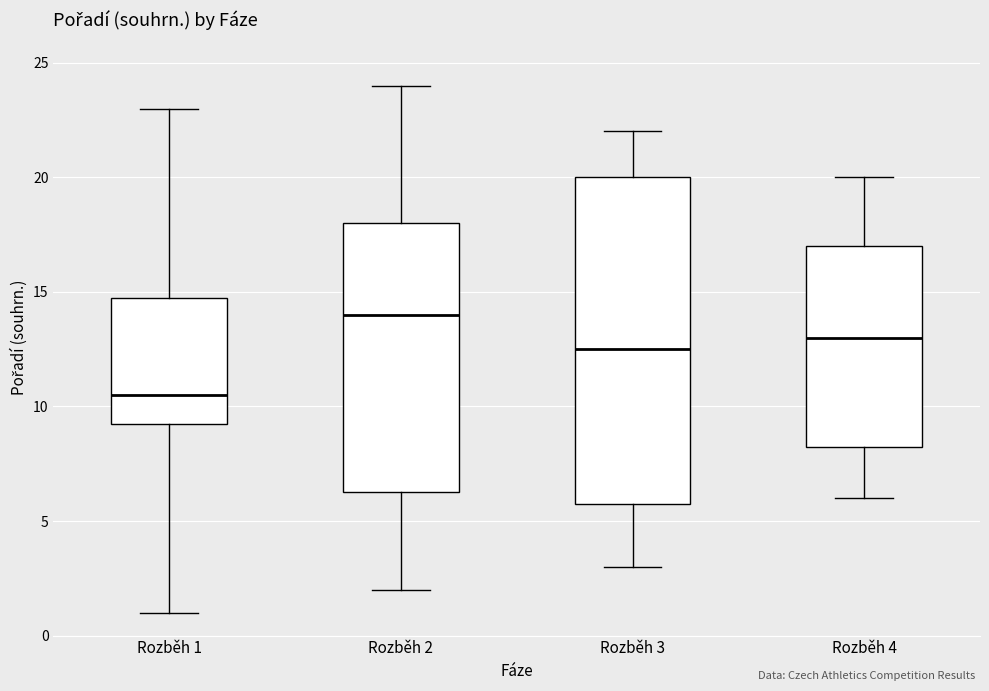

Reading left to right, read every box against the y-axis: the position of its median line, the range the box covers, and the ends of its whiskers. The values are not printed on the chart, so give them approximately, as read against the axis.

Rozběh 1: median 10.5, box 9.5 to 15.0, whiskers 1.0 to 23.0
Rozběh 2: median 14.0, box 6.5 to 18.0, whiskers 2.0 to 24.0
Rozběh 3: median 12.5, box 6.0 to 20.0, whiskers 3.0 to 22.0
Rozběh 4: median 13.0, box 8.5 to 17.0, whiskers 6.0 to 20.0